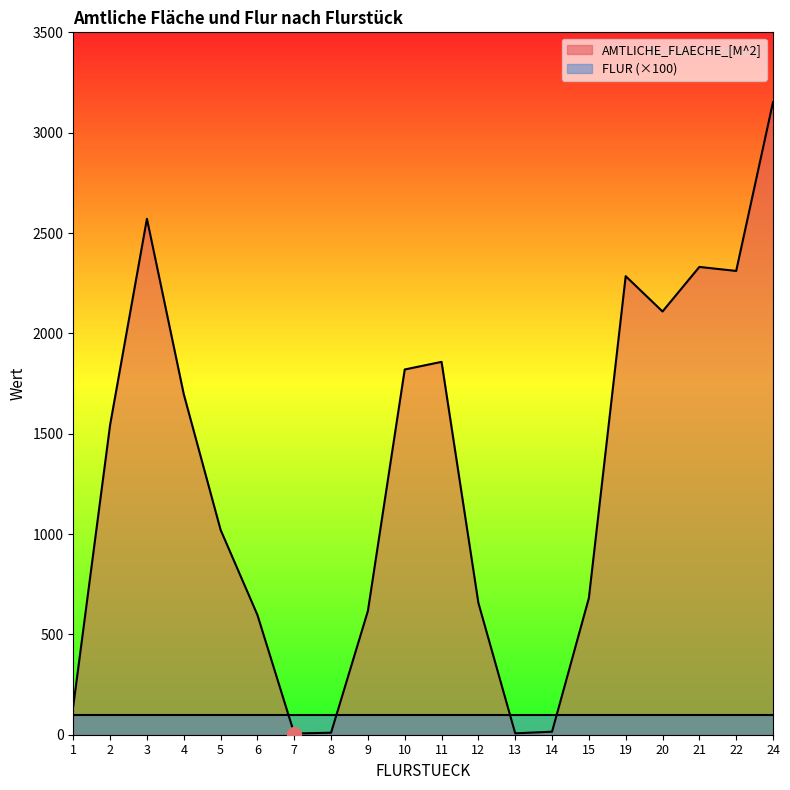

What is the change in value from 6 to 8?

-587